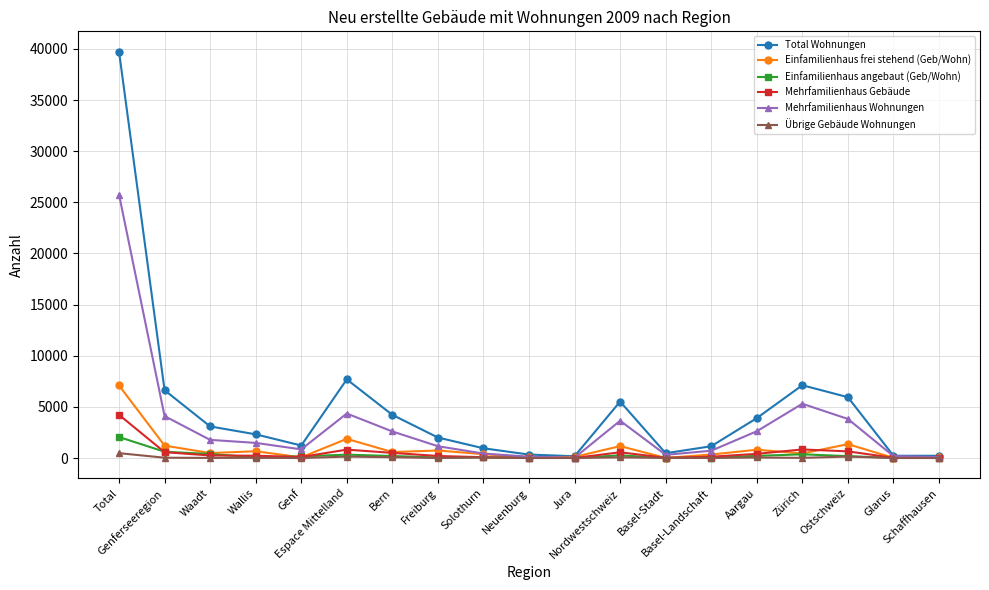

What is the difference between the Übrige Gebäude Wohnungen values at Waadt and Aargau?

42